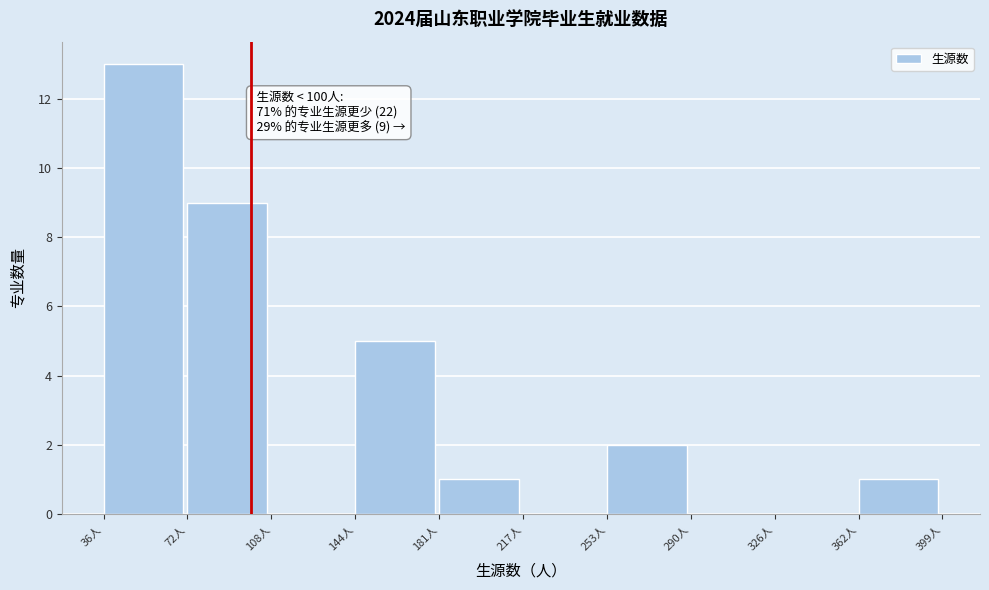

Over which range of the x-axis is the bar tallest?

35 to 70